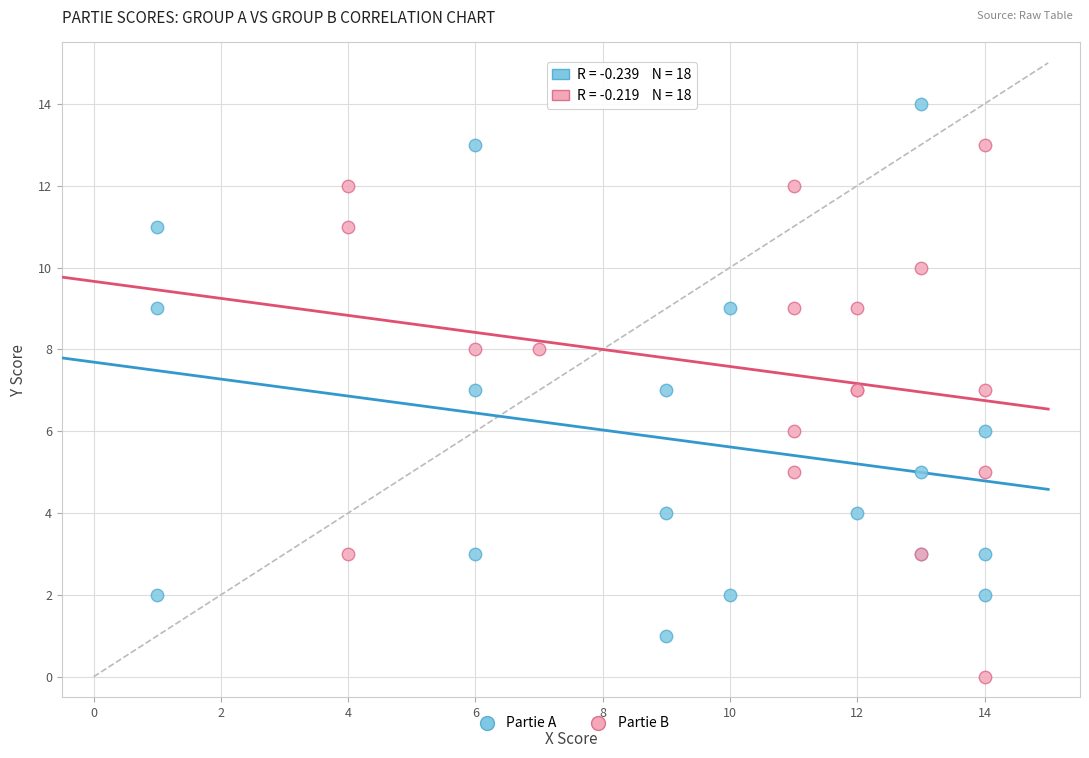

What are all the series names shown in the legend?

Partie A, Partie B